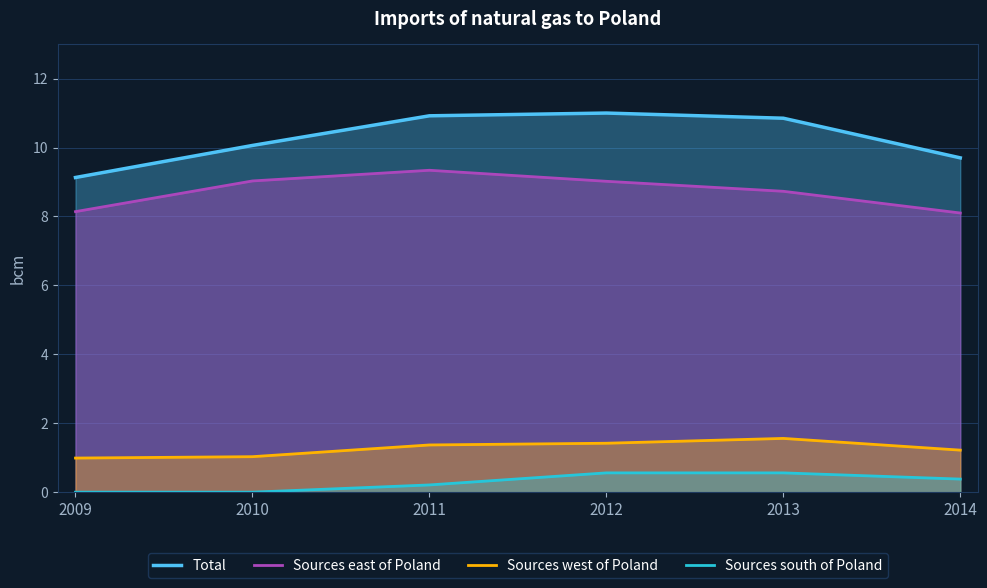

Reading right to left, what are all the values shown in this chart?

Total: 9.7	10.8	11.0	10.9	10.1	9.1
Sources east of Poland: 8.1	8.7	9.0	9.3	9.0	8.1
Sources west of Poland: 1.2	1.6	1.4	1.4	1.0	1.0
Sources south of Poland: 0.4	0.6	0.6	0.2	0.0	0.0